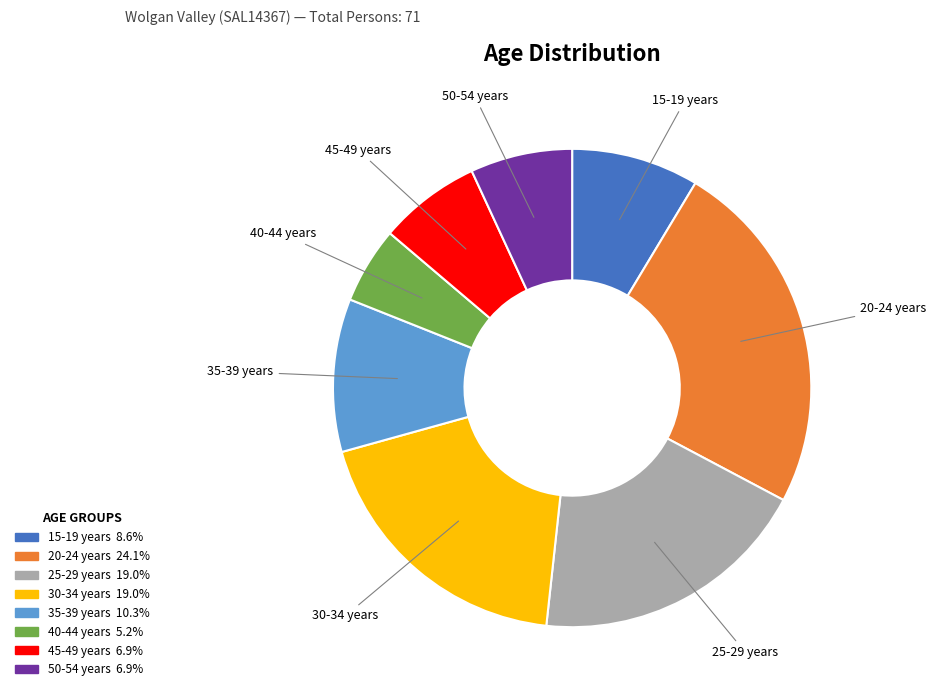

Is there any slice that represents more than half of the pie?

No